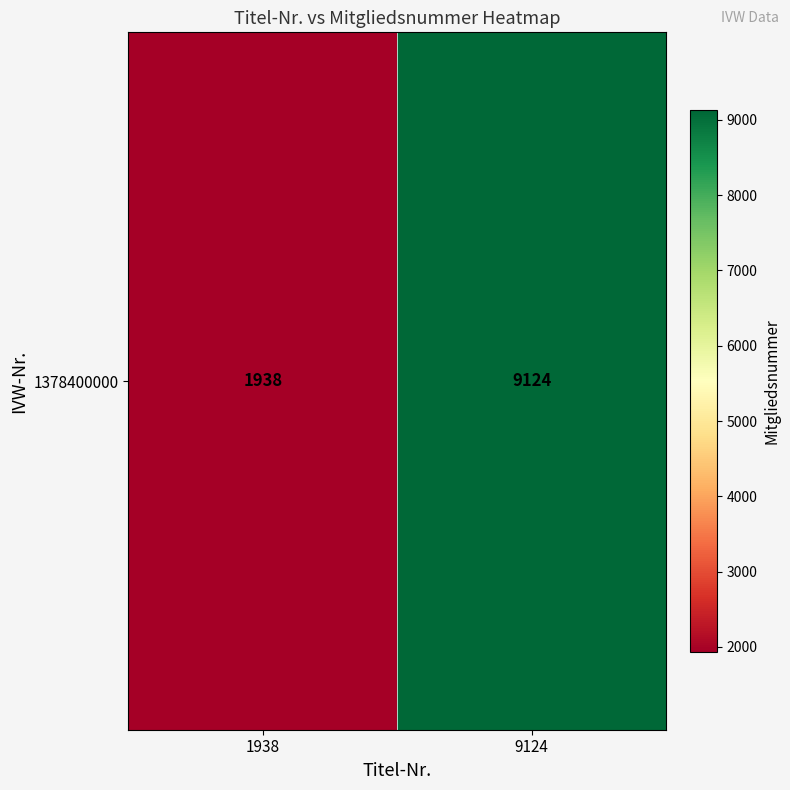

What is the maximum value shown in the chart?

9124